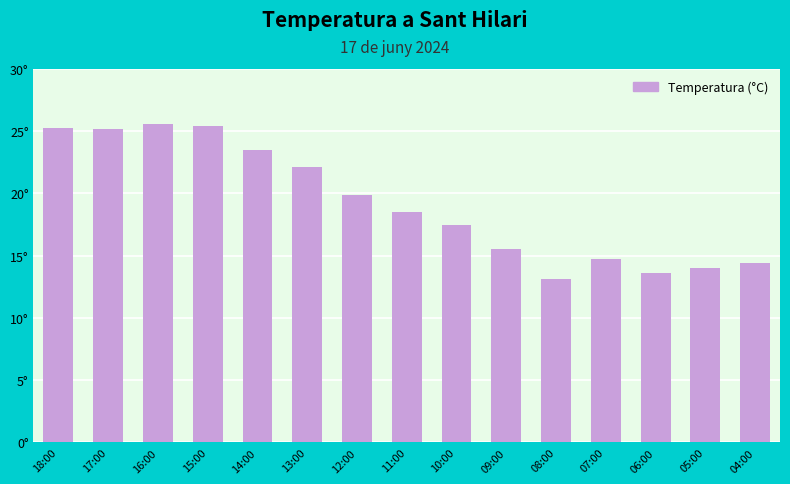

Are the bars horizontal?

No